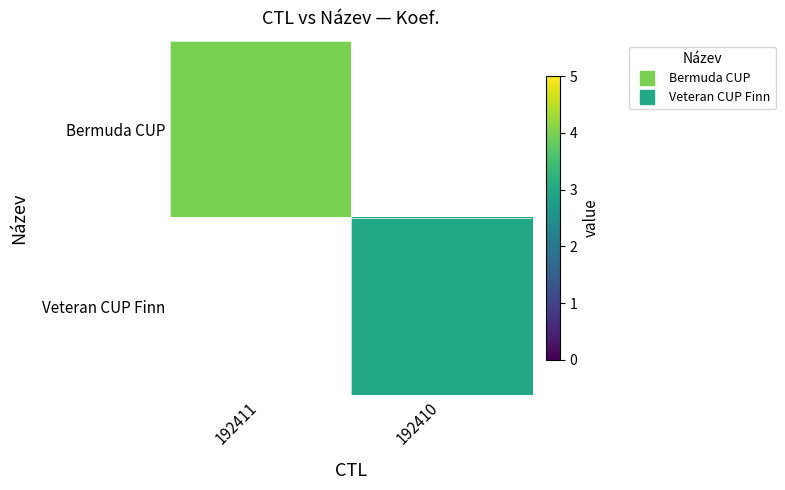

Is it true that Bermuda CUP equals 4.0 at 192411?

True